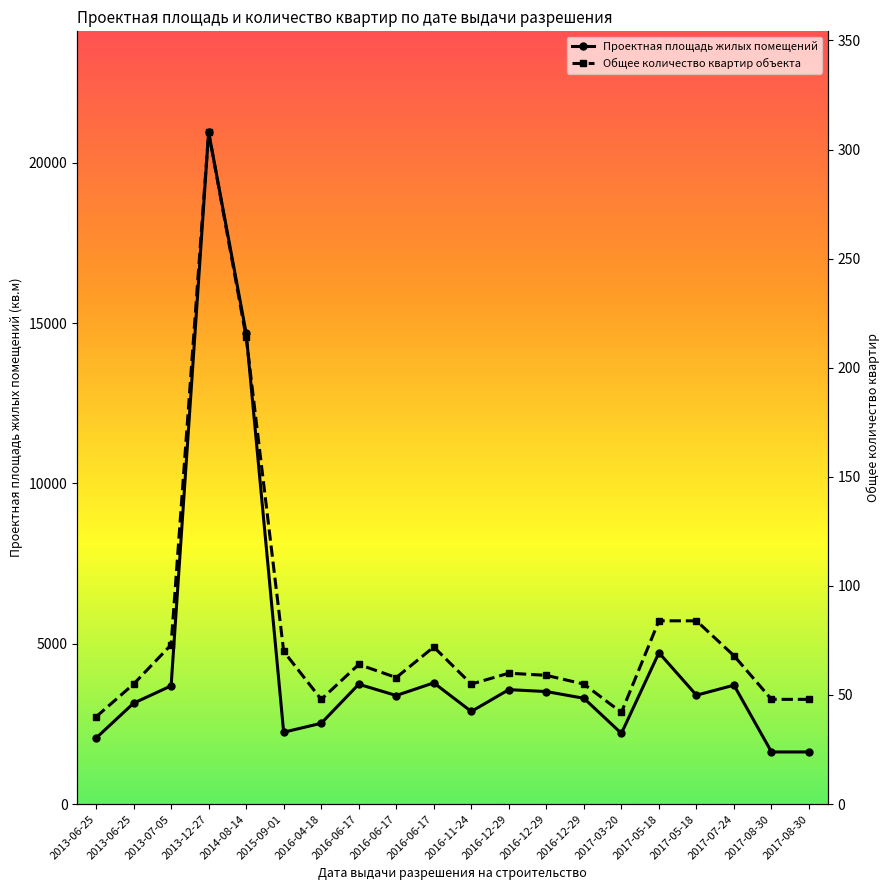

Reading left to right, list all the values displayed in this chart.

Проектная площадь жилых помещений: 2013-06-25=2058	2013-06-25=3147	2013-07-05=3687	2013-12-27=20955	2014-08-14=14687	2015-09-01=2241	2016-04-18=2520	2016-06-17=3737	2016-06-17=3386	2016-06-17=3780	2016-11-24=2888	2016-12-29=3569	2016-12-29=3509	2016-12-29=3300	2017-03-20=2205	2017-05-18=4720	2017-05-18=3395	2017-07-24=3708	2017-08-30=1625	2017-08-30=1625
Общее количество квартир объекта: 2013-06-25=40	2013-06-25=55	2013-07-05=73	2013-12-27=308	2014-08-14=214	2015-09-01=70	2016-04-18=48	2016-06-17=64	2016-06-17=58	2016-06-17=72	2016-11-24=55	2016-12-29=60	2016-12-29=59	2016-12-29=55	2017-03-20=42	2017-05-18=84	2017-05-18=84	2017-07-24=68	2017-08-30=48	2017-08-30=48